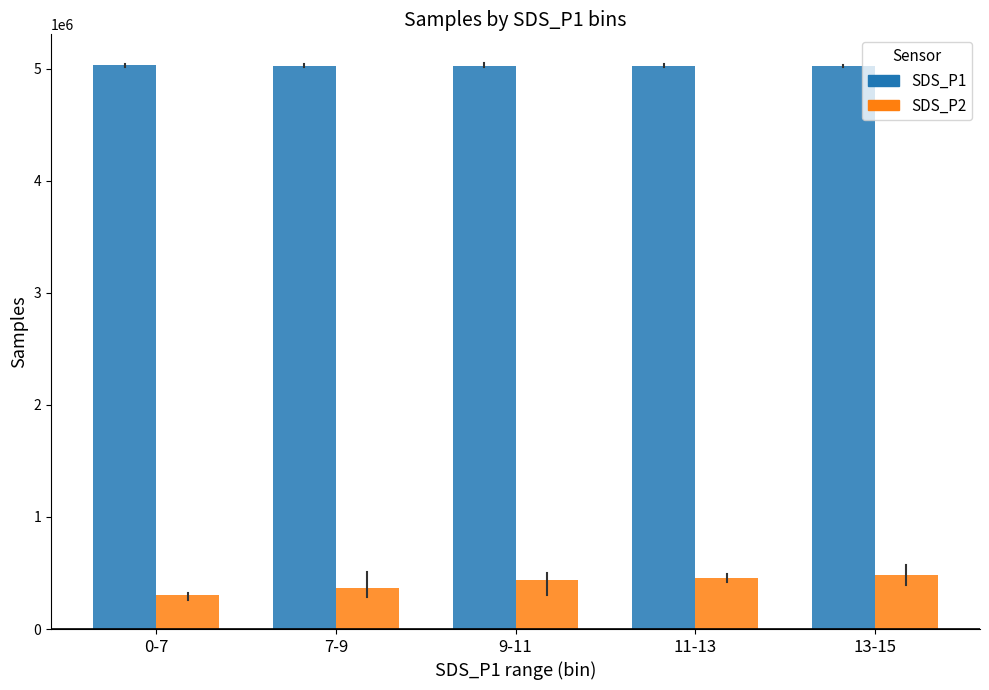

List the series in order of their peak value, highest first.

SDS_P1, SDS_P2